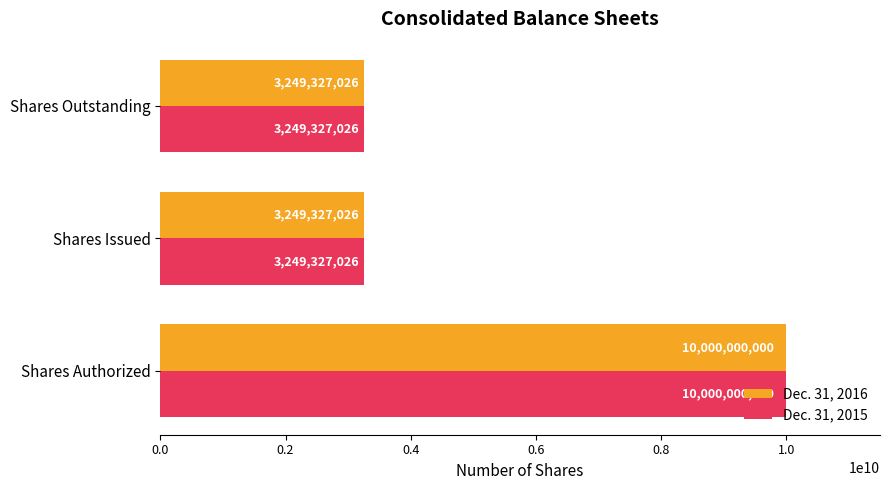

What is the lowest value of the Dec. 31, 2015 series?

3249327026